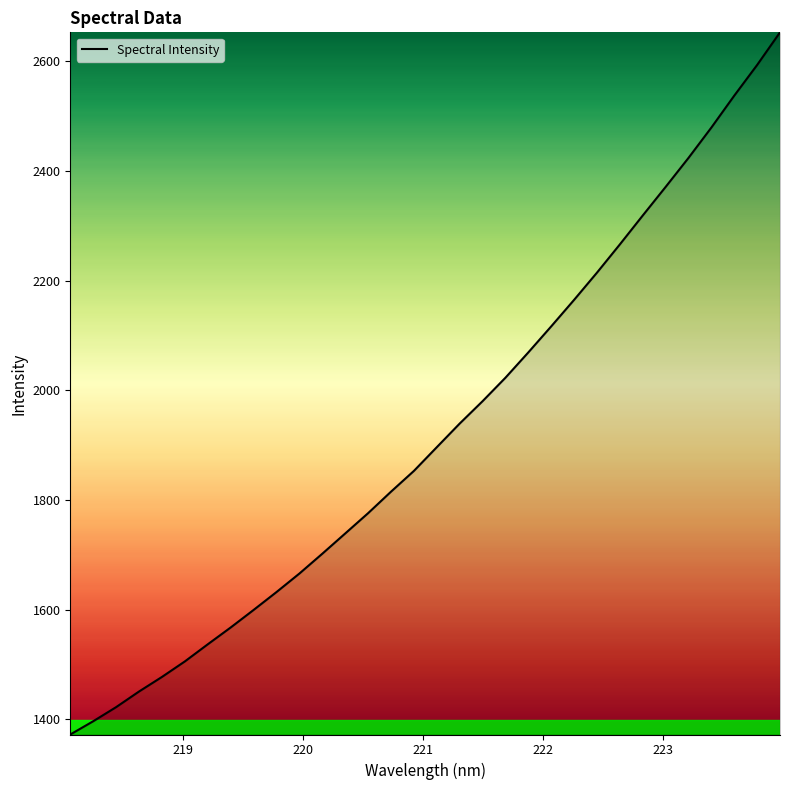

What is the maximum value shown in the chart?

2653.0